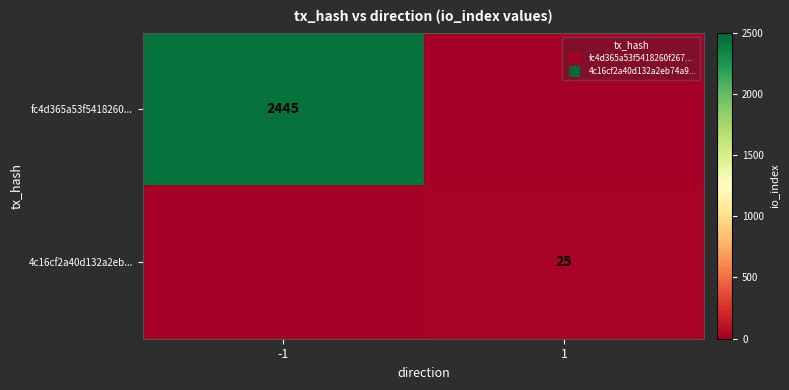

What is the difference between the 4c16cf2a40d132a2eb... values at 1 and -1?

25